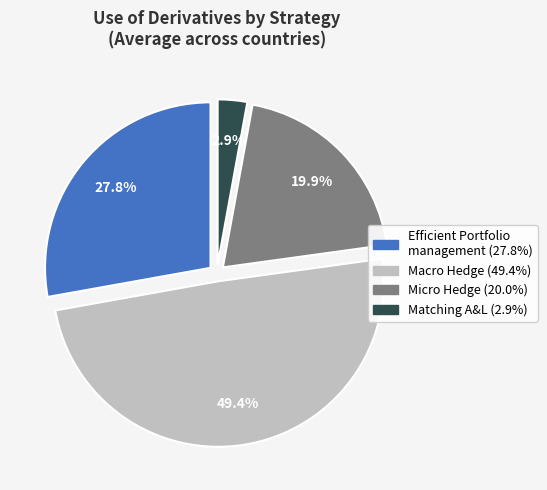

Is there a majority slice in this chart?

No